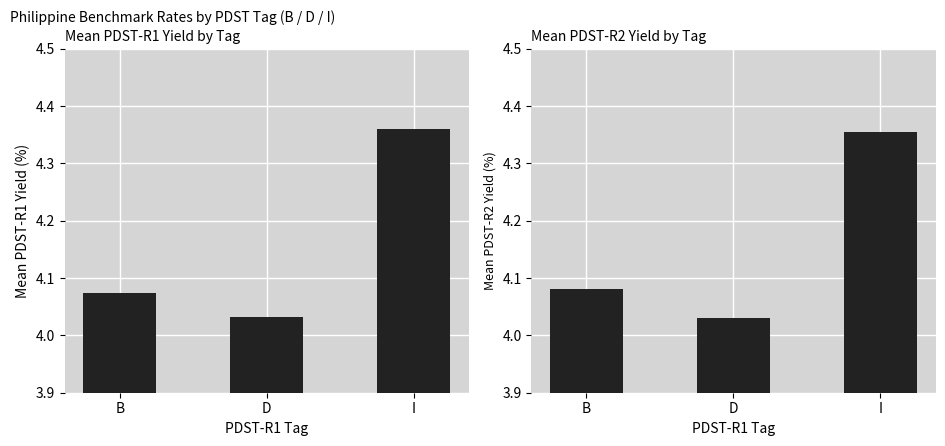

The Mean PDST-R2 series shows 4.0 at D. True or false?

True